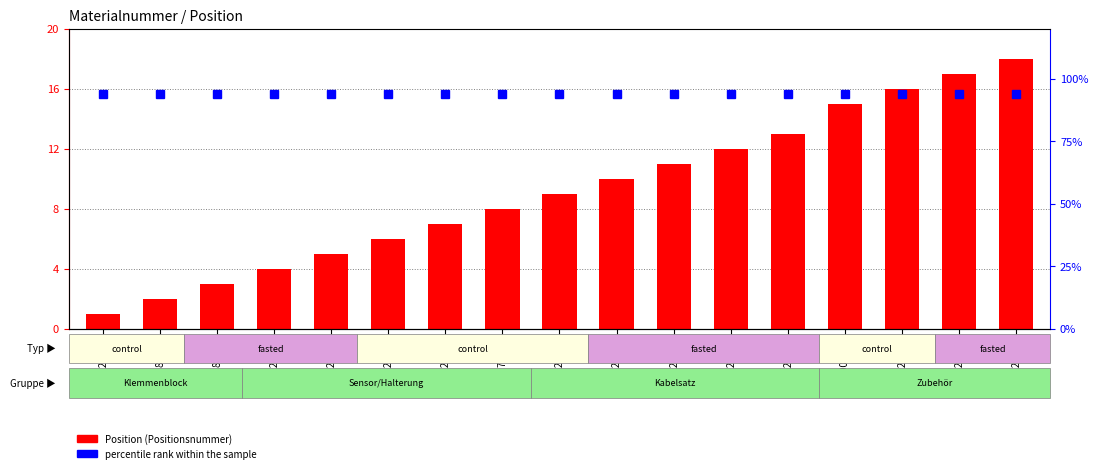

What is the total value across all series at 1223532?

103